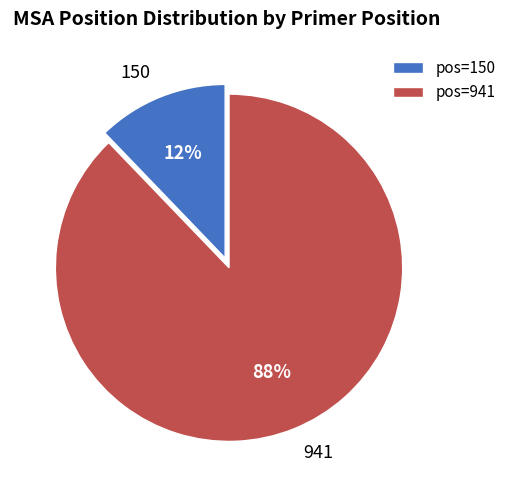

Do pos=941 and pos=150 together represent more than half of the pie?

Yes